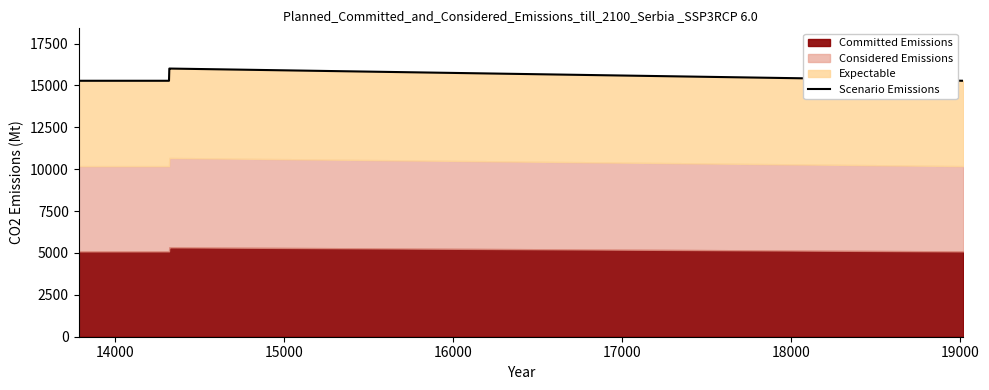

What is the difference between the maximum and minimum values?

729